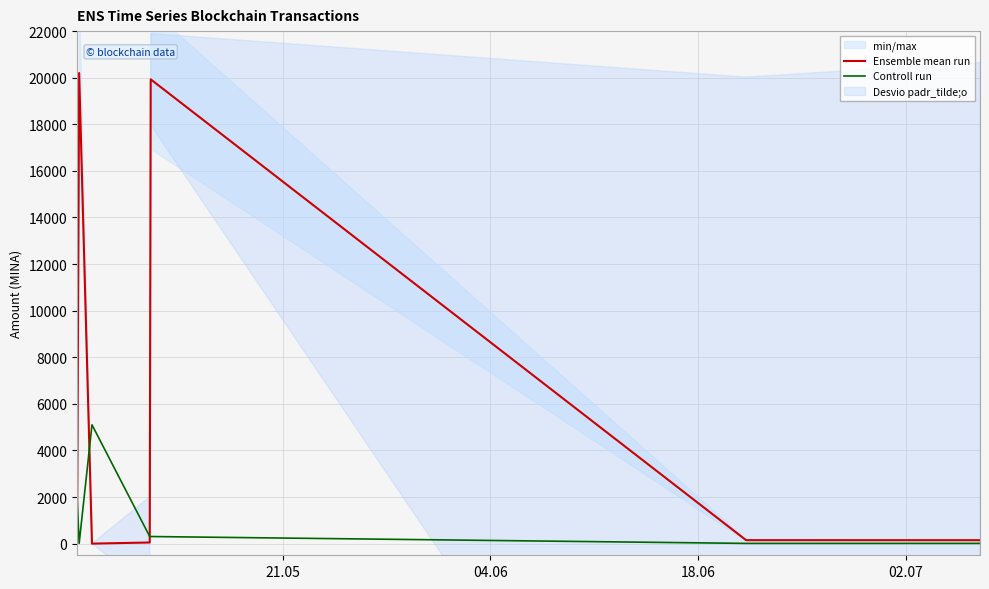

What is the highest value of the Ensemble mean run series?

20200.0